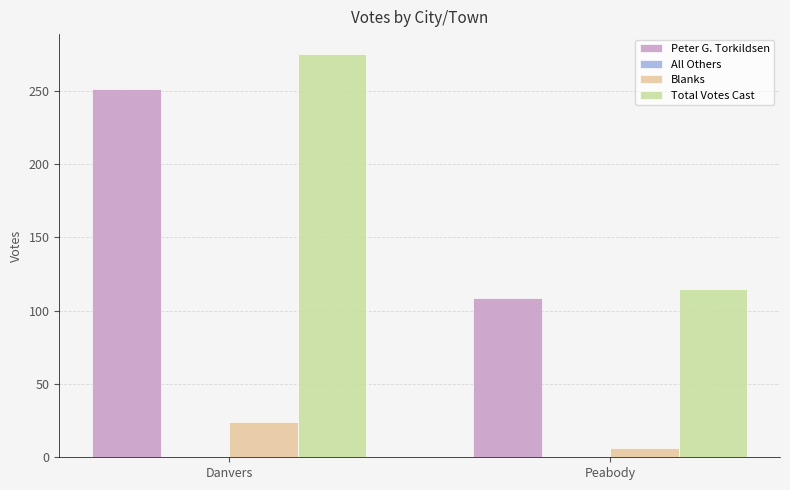

At which category does the chart reach its minimum across all series?

Peabody